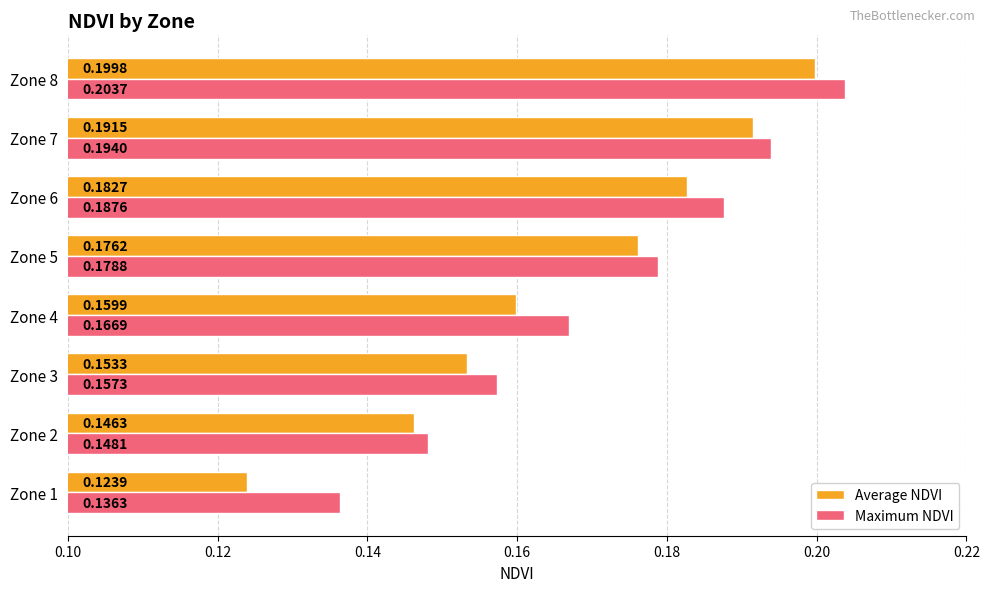

Rank the series by their maximum value, from highest to lowest.

Maximum NDVI, Average NDVI